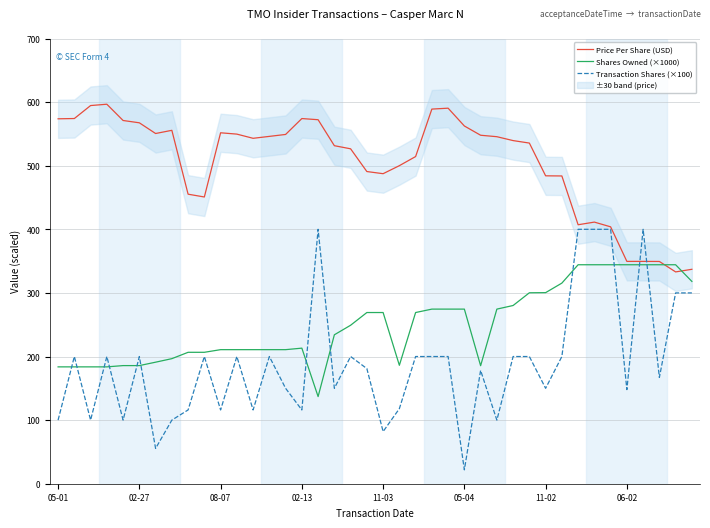

What position from the right is 23?

17